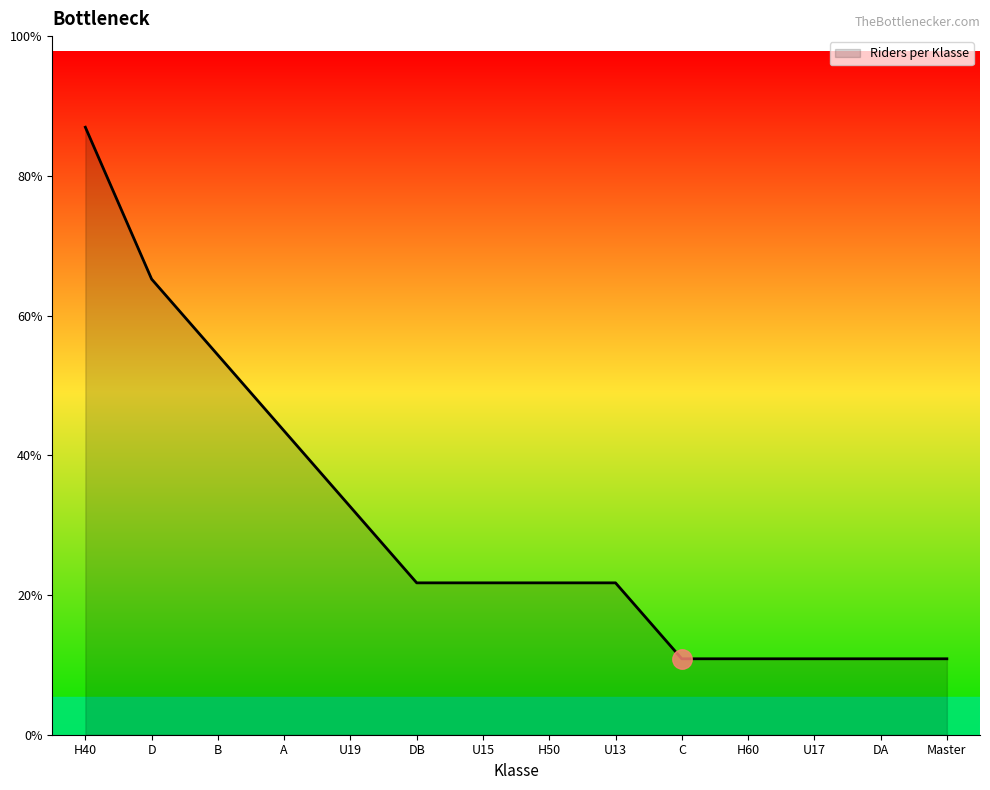

Reading left to right, extract all data points from this chart.

8	6	5	4	3	2	2	2	2	1	1	1	1	1